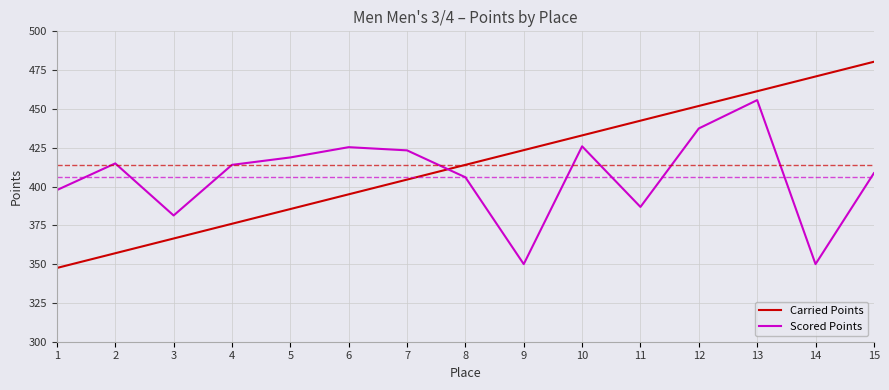

List the series in order of their overall mean, highest first.

Carried Points, Scored Points